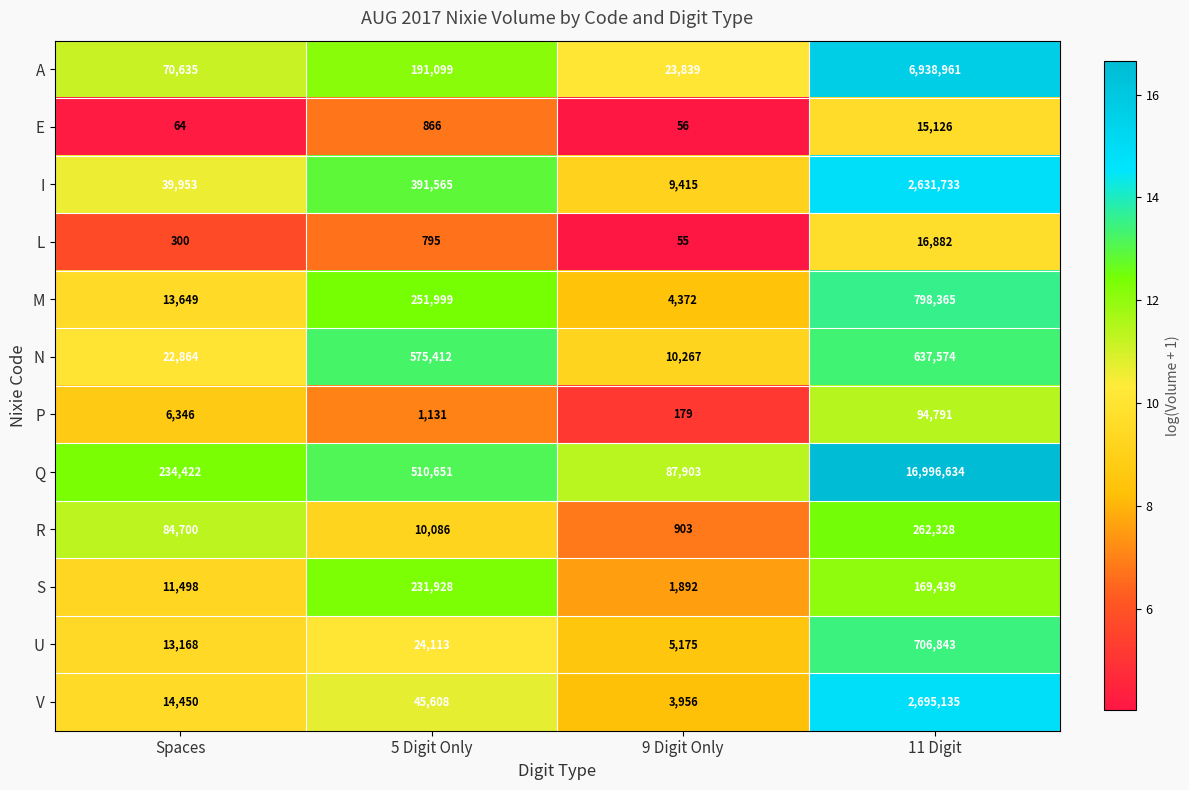

Where is A nearest to the value 3481400?

5 Digit Only